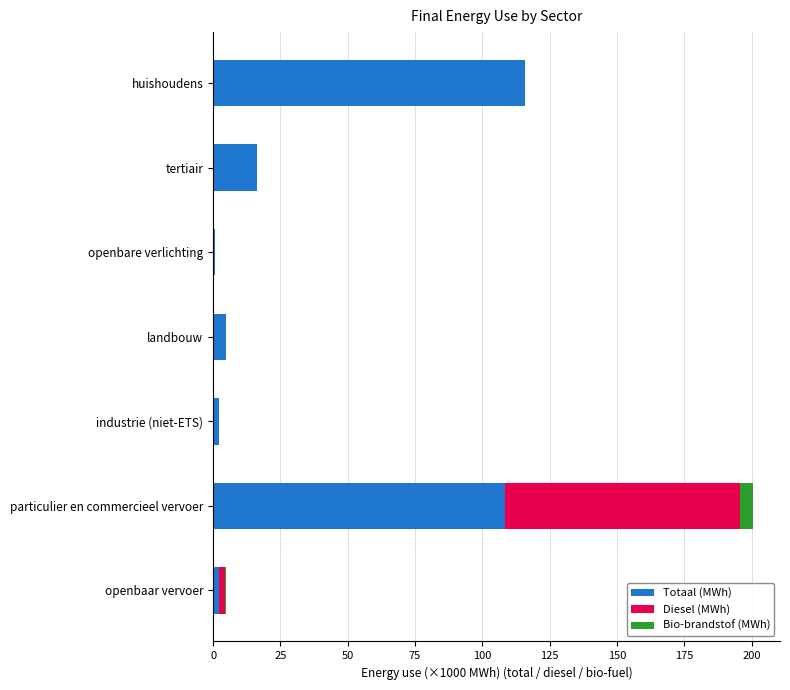

Is it true that Totaal (MWh) equals 4.8 at landbouw?

True